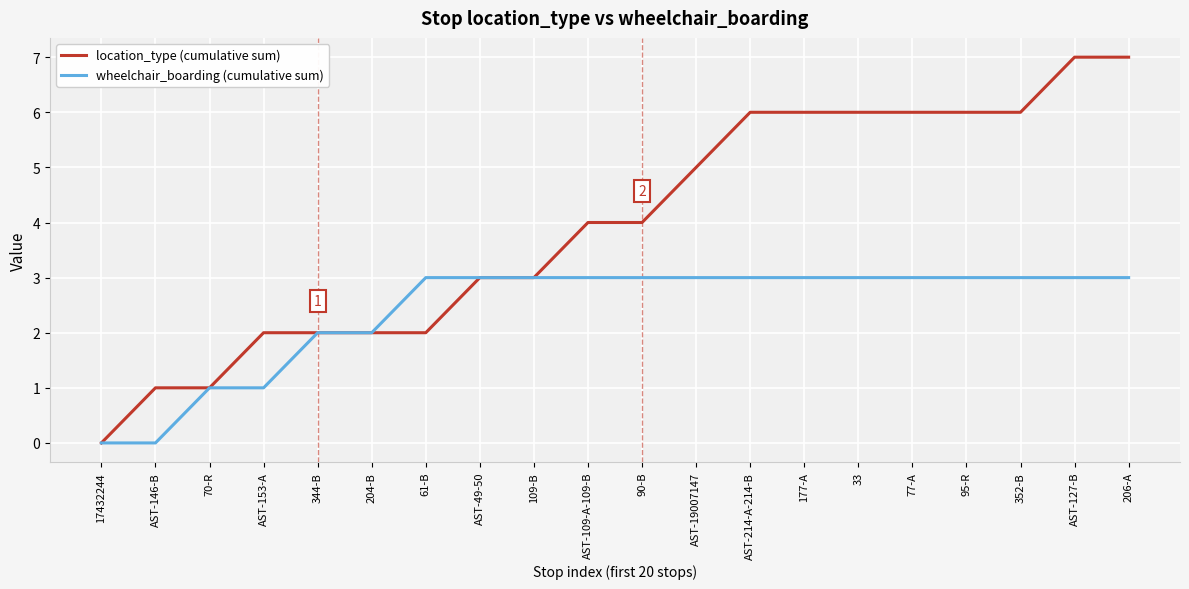

Count the location_type (cumulative sum) values in the range 2 to 6.

15